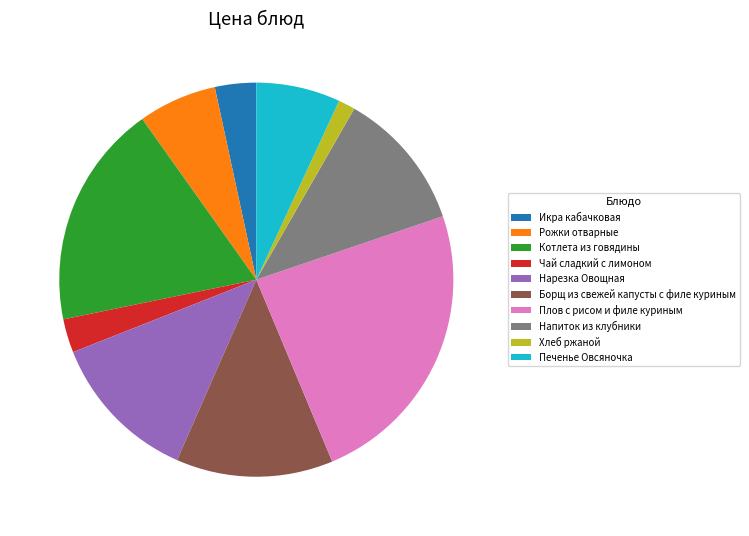

How many slices are in this pie chart?

10